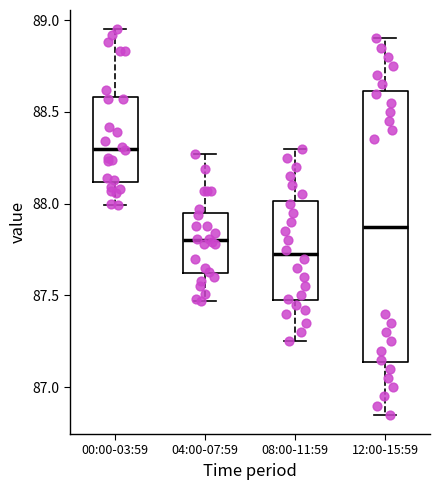

Which box is the tallest, from its lower edge to its upper edge?

12:00-15:59